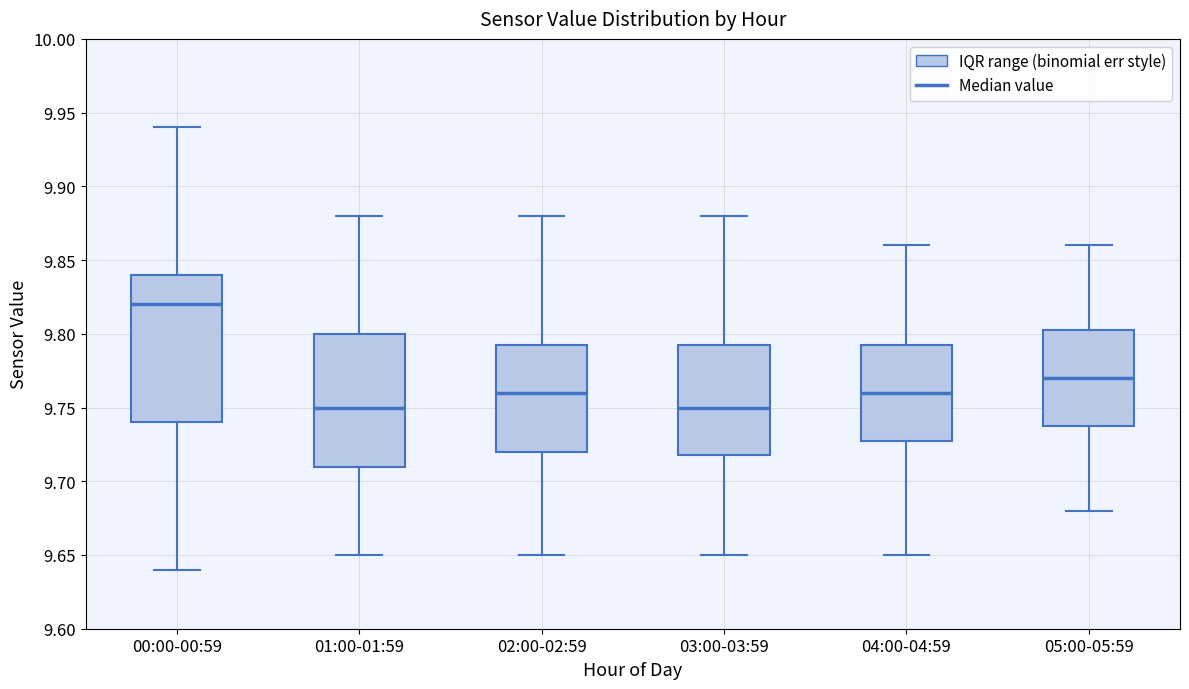

Which box has the highest median line?

00:00-00:59